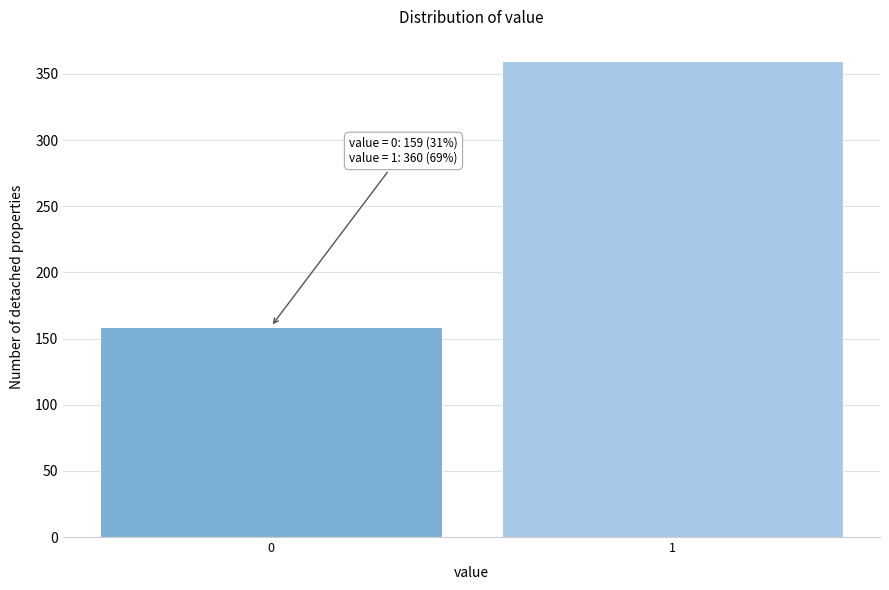

Reading left to right, what are all the values shown in this chart?

159	360